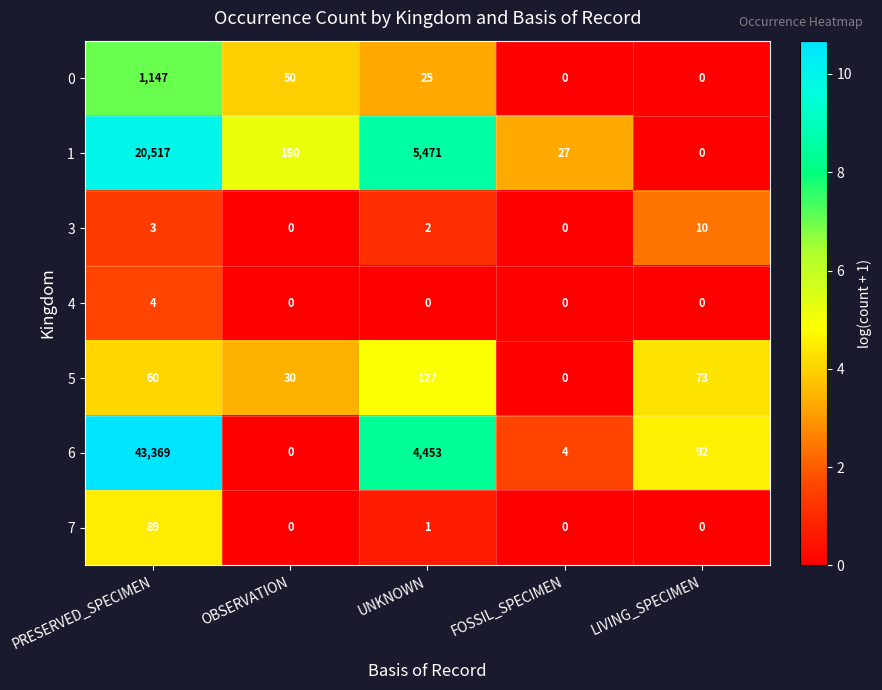

What is the sum of all 1 values?

26195